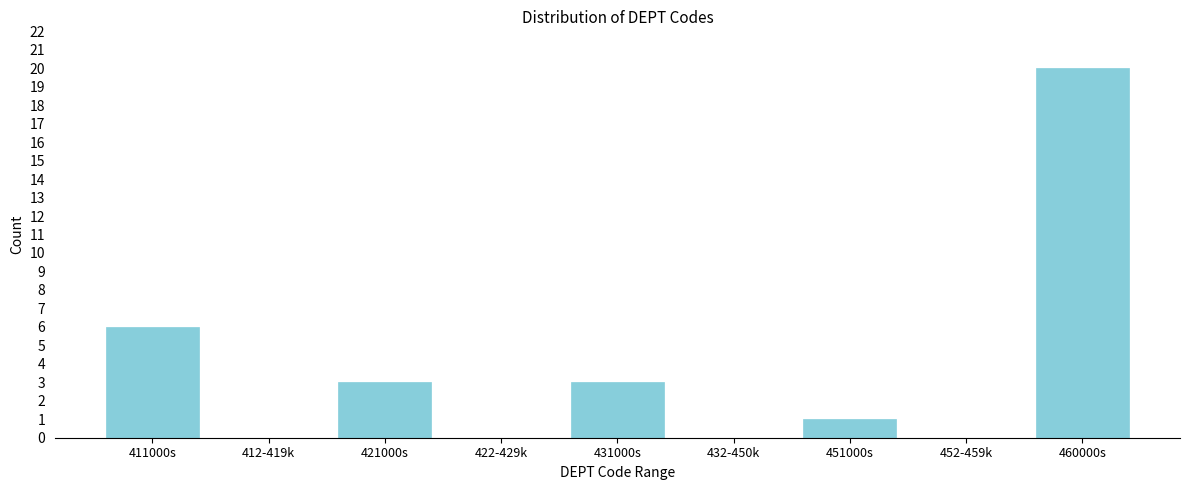

Reading left to right, extract all data points from this chart.

411000s=6	412-419k=0	421000s=3	422-429k=0	431000s=3	432-450k=0	451000s=1	452-459k=0	460000s=20